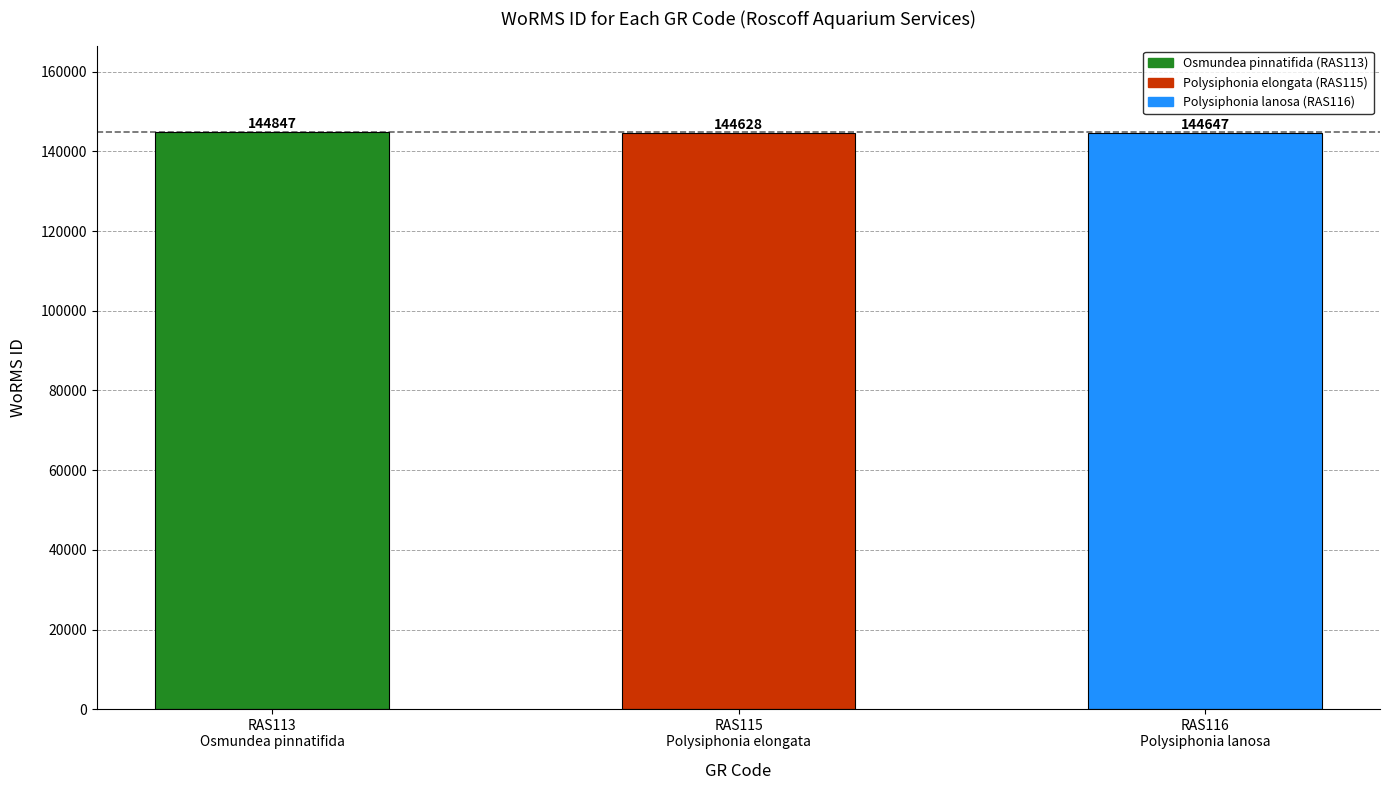

How many data points does each series have?

3